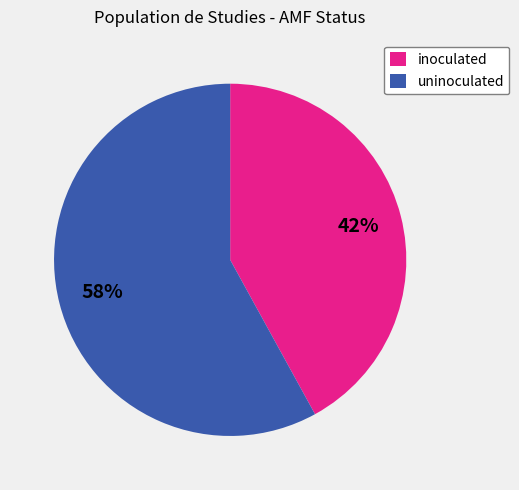

How many slices are in this pie chart?

2